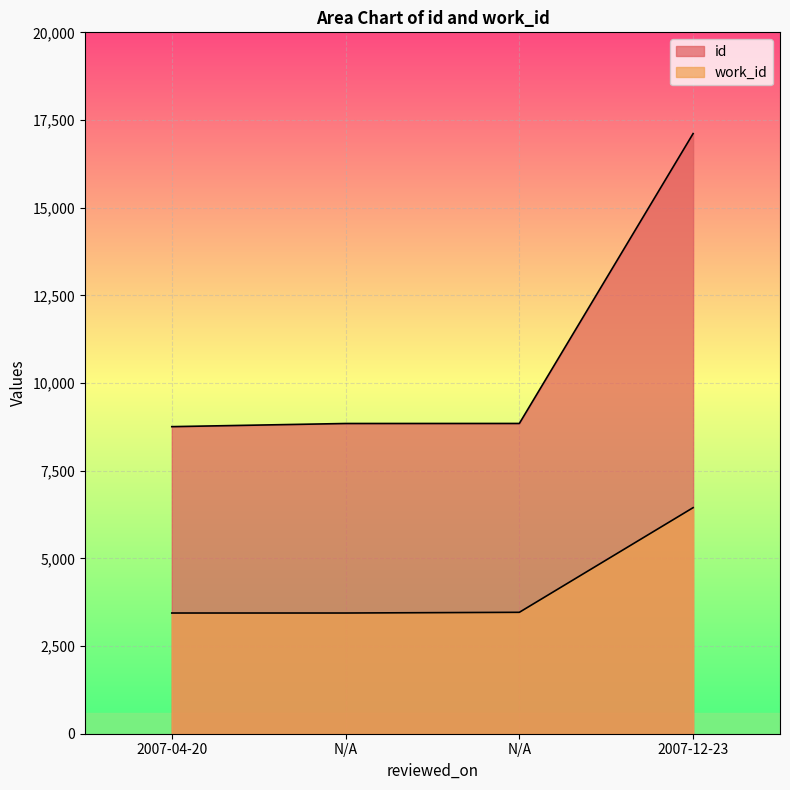

At which category is the sum across all series the highest?

2007-12-23